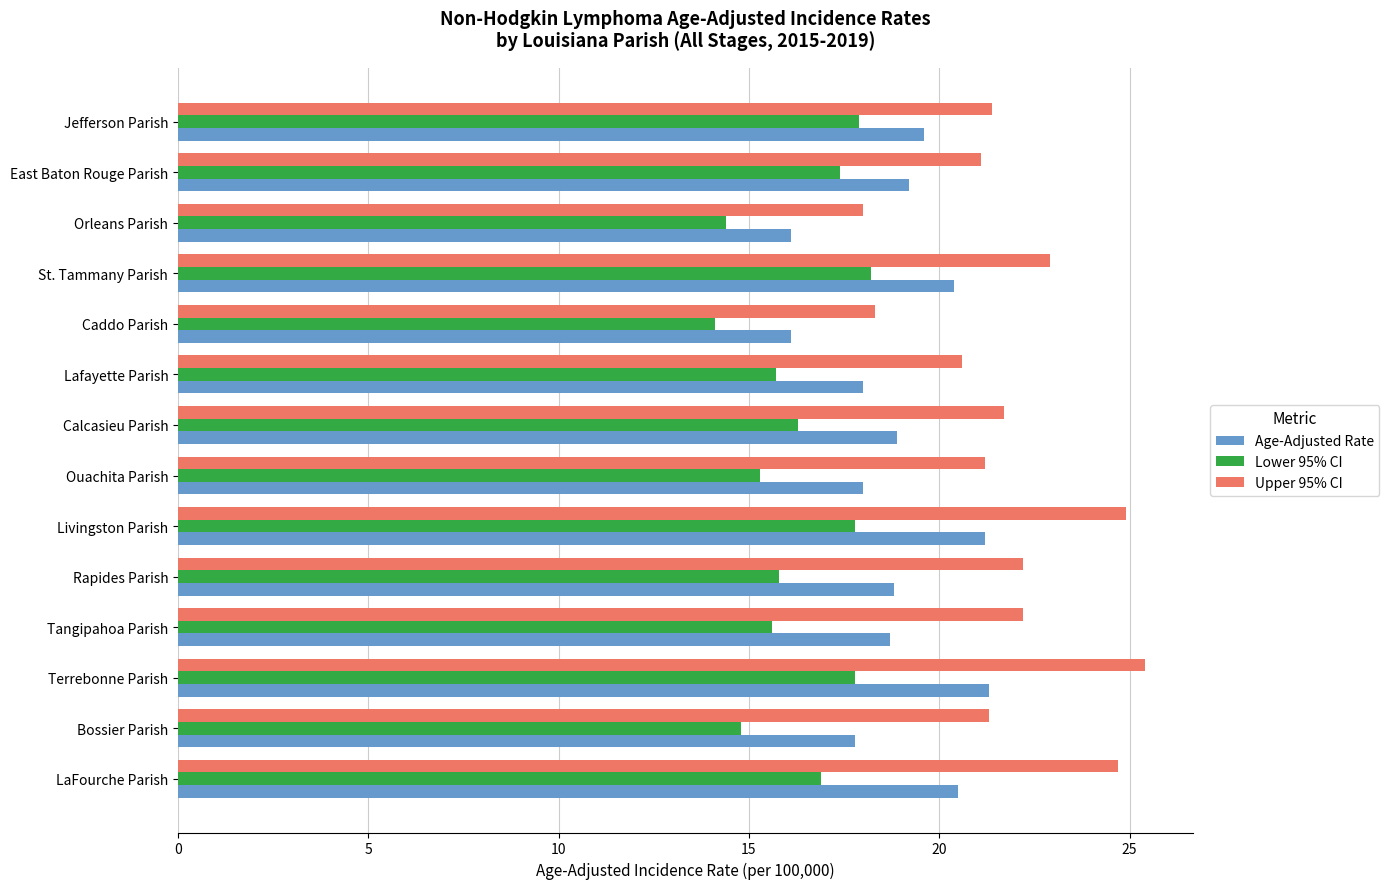

Which category has the lowest value across all series?

Caddo Parish